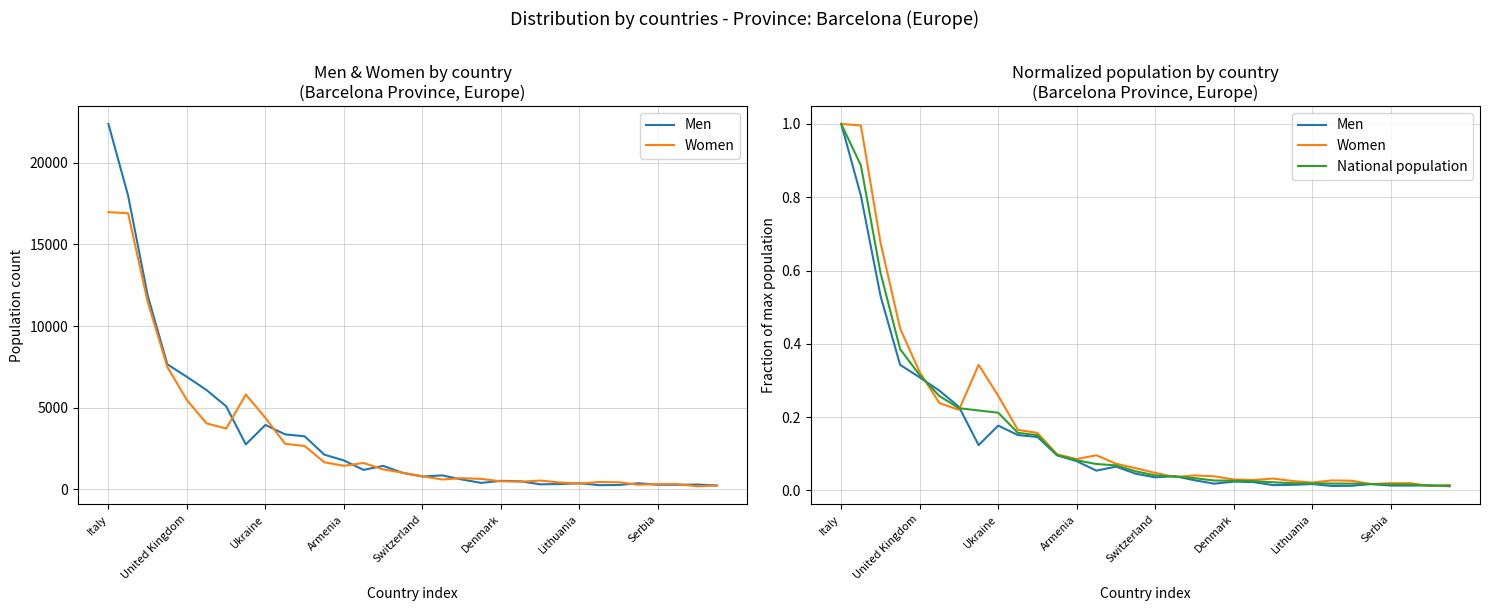

True or false: Women and Men cross at least once.

True